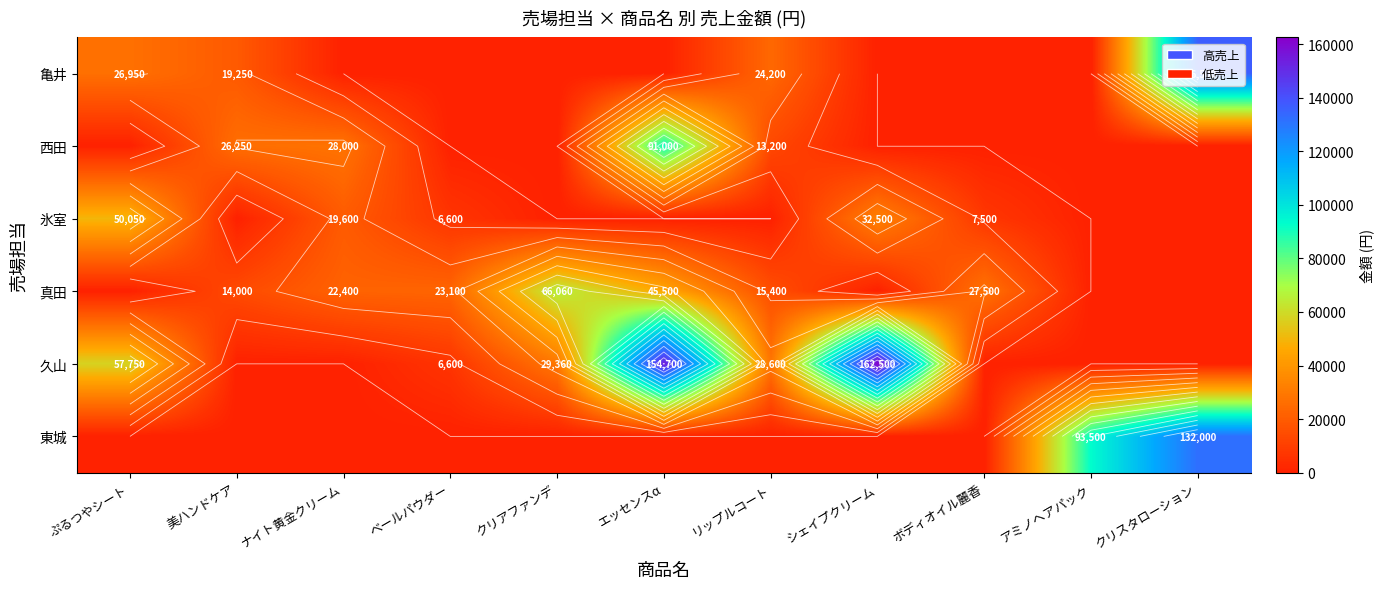

How many values in the 久山 series exceed 6600?

5